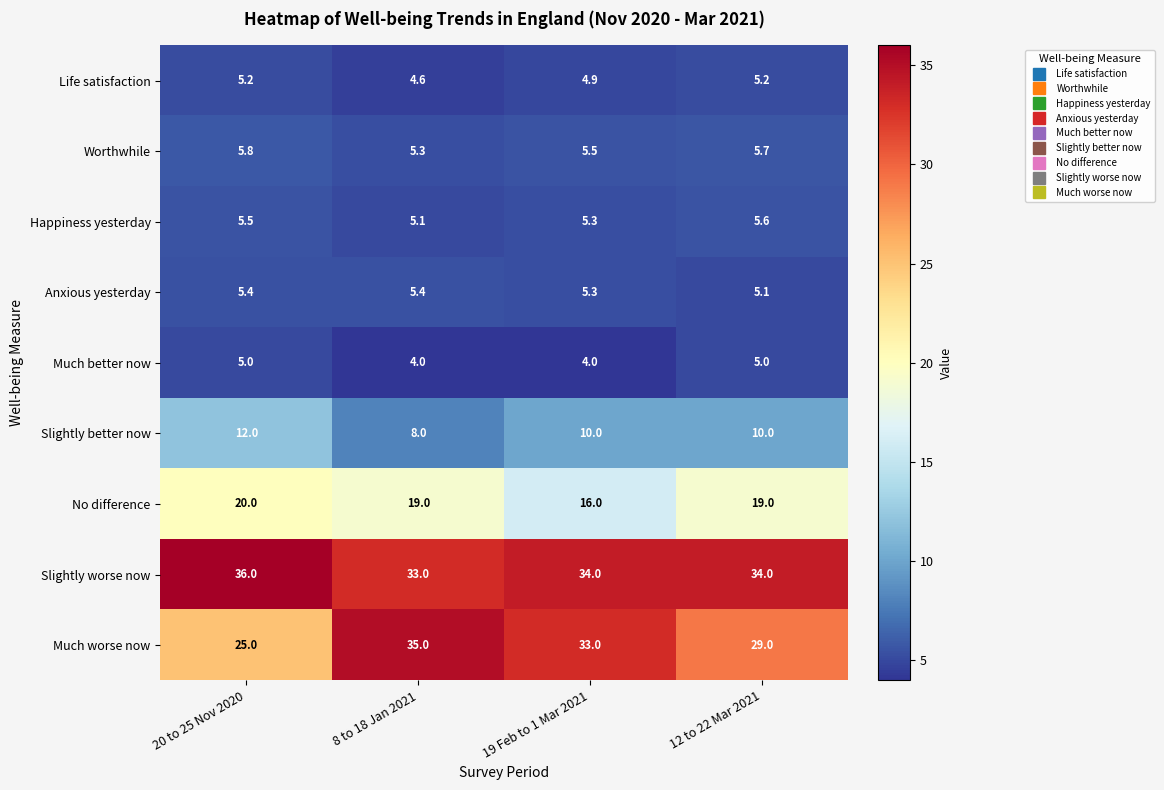

Is it true that Worthwhile equals 9.5 at 20 to 25 Nov 2020?

False